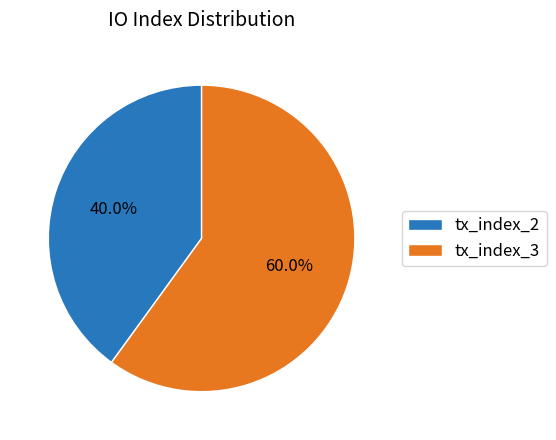

How much of the chart is everything except tx_index_2?

60.0%